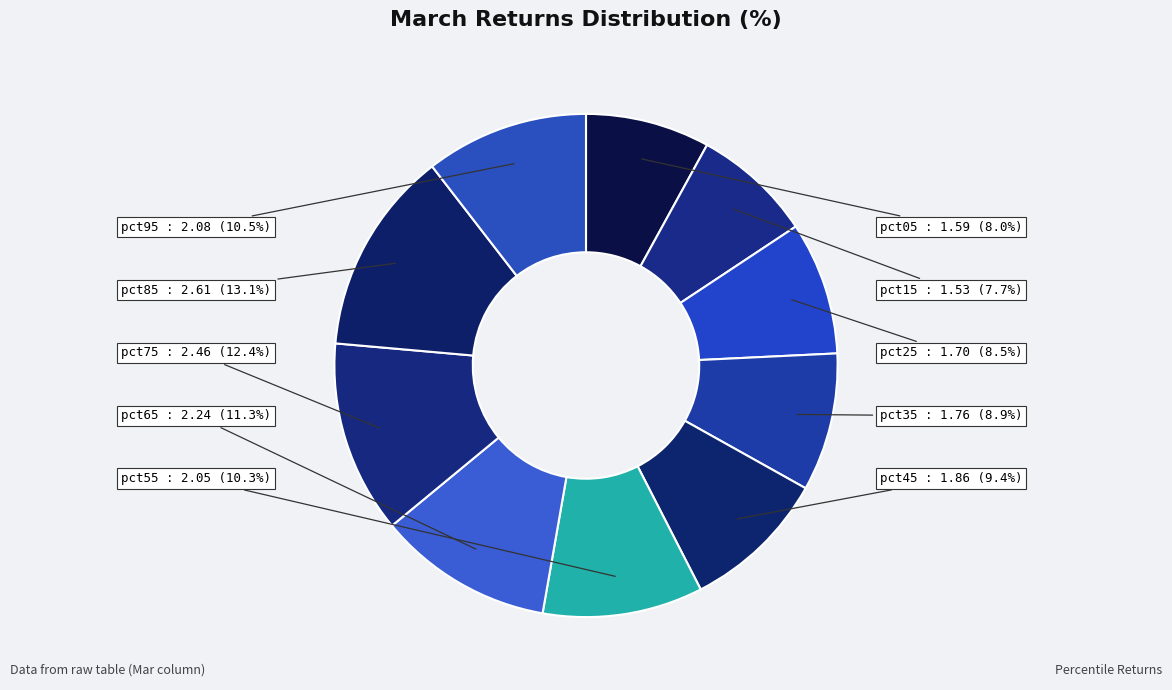

Between pct45 and pct15, which is larger?

pct45